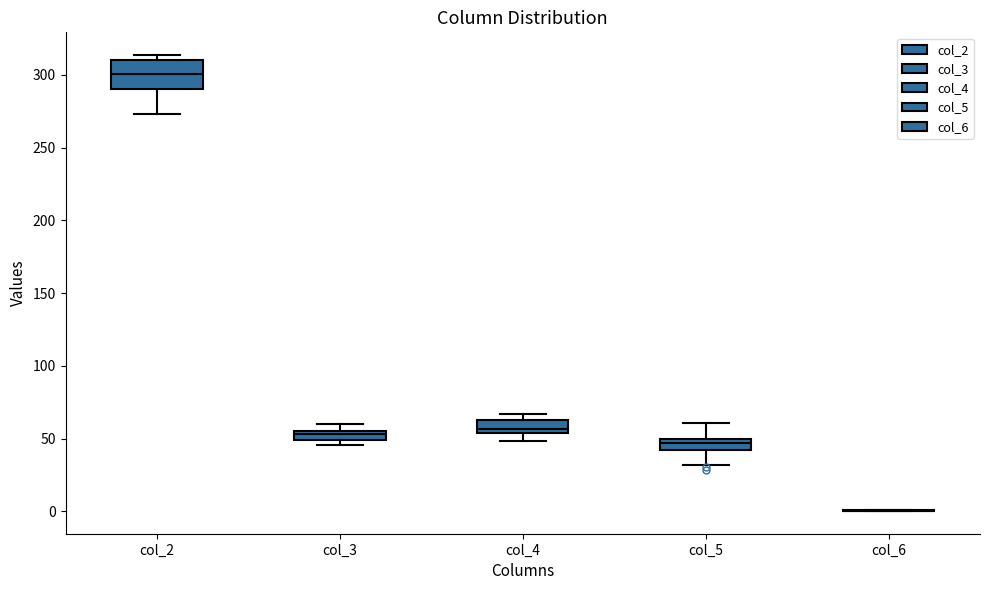

Comparing the boxes themselves (not the whiskers), which one is the tallest?

col_2